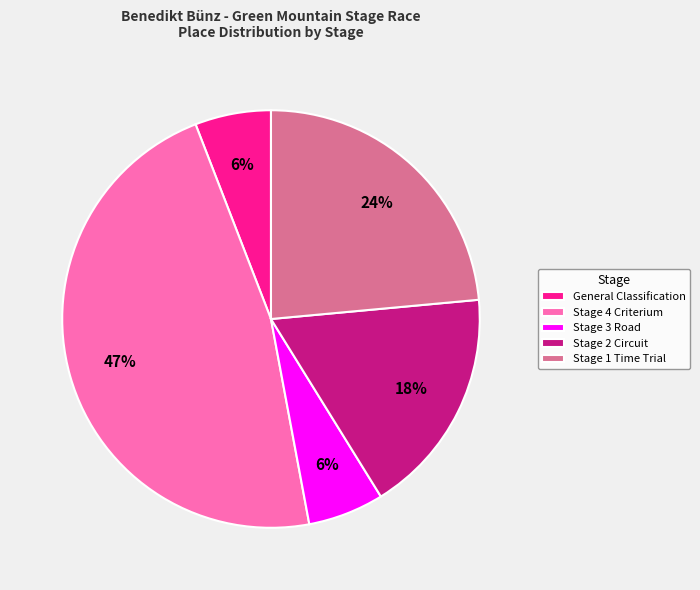

What is the largest slice in the pie chart?

Stage 4 Criterium